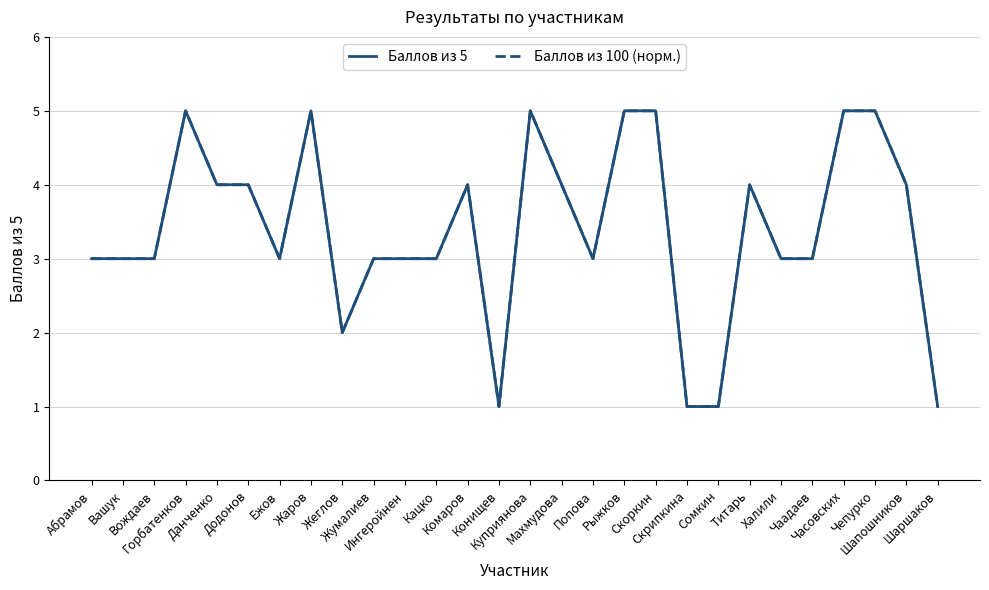

True or false: Баллов из 100 (норм.) and Баллов из 5 cross at least once.

False